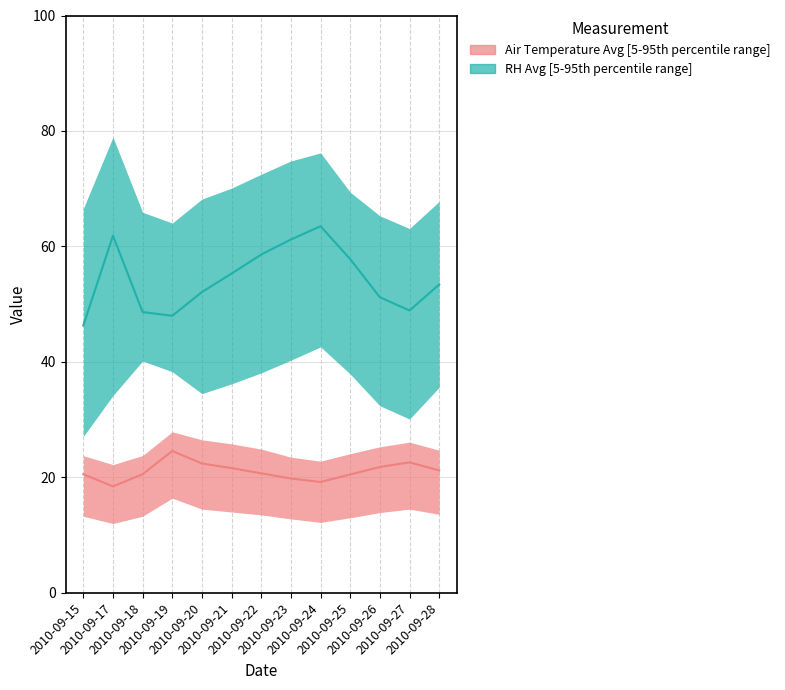

The RH_Avg_median series shows 25.9 at 2010-09-22. True or false?

False